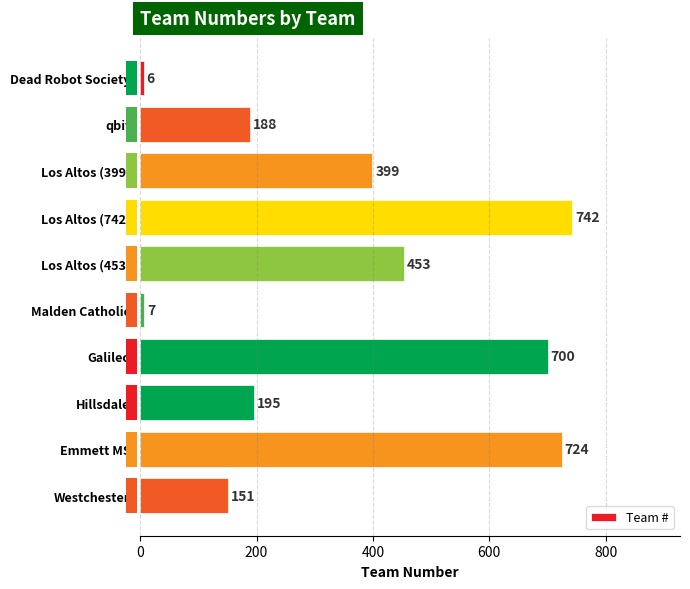

Reading left to right, list all the values displayed in this chart.

6	188	399	742	453	7	700	195	724	151